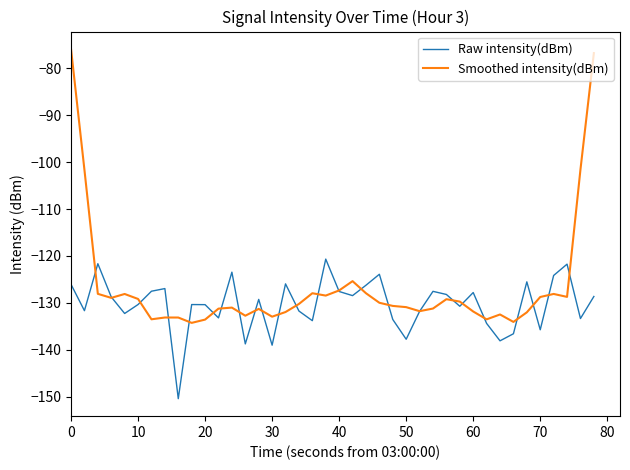

In Raw intensity(dBm), how many points are higher than both neighbors (excluding endpoints)?

12